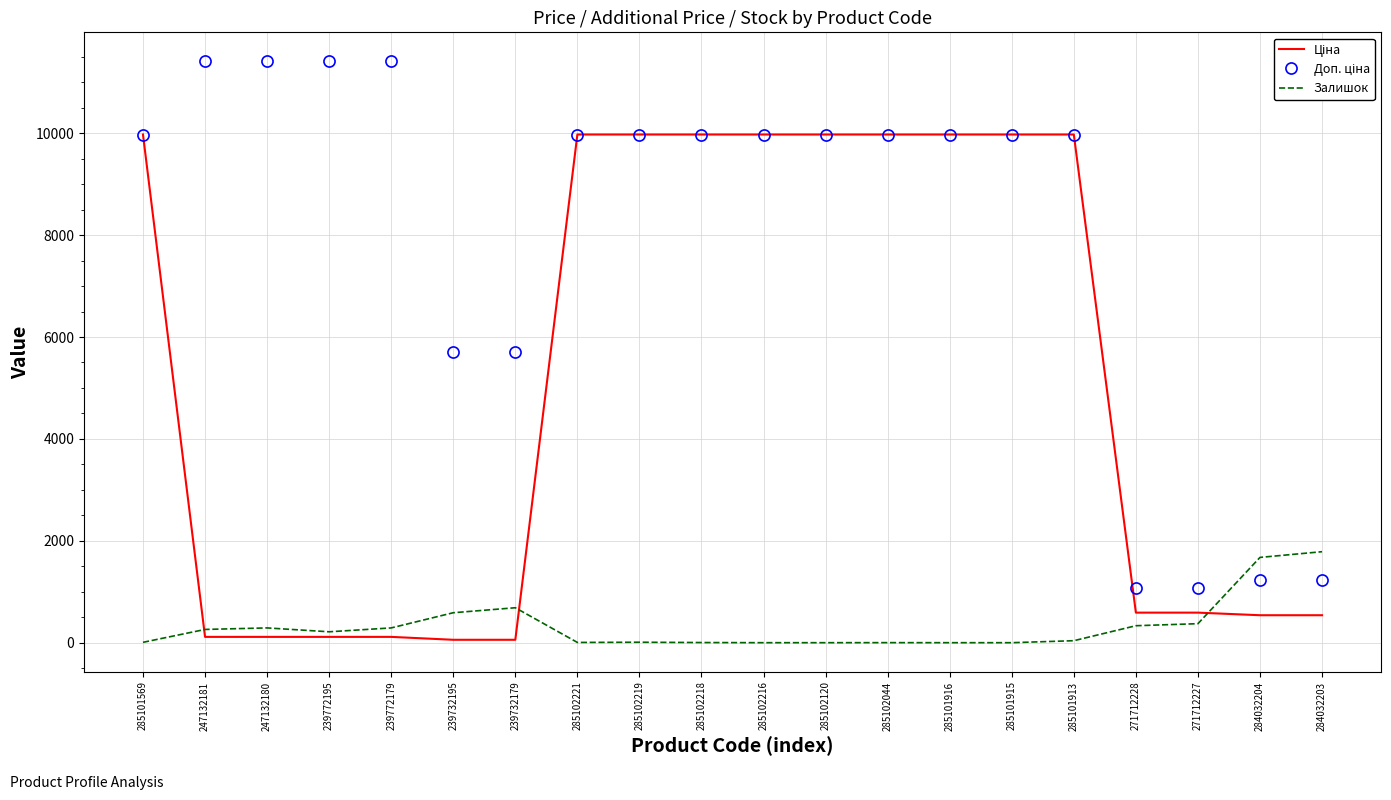

The value of Залишок at 285101916 is 0.0. True or false?

True